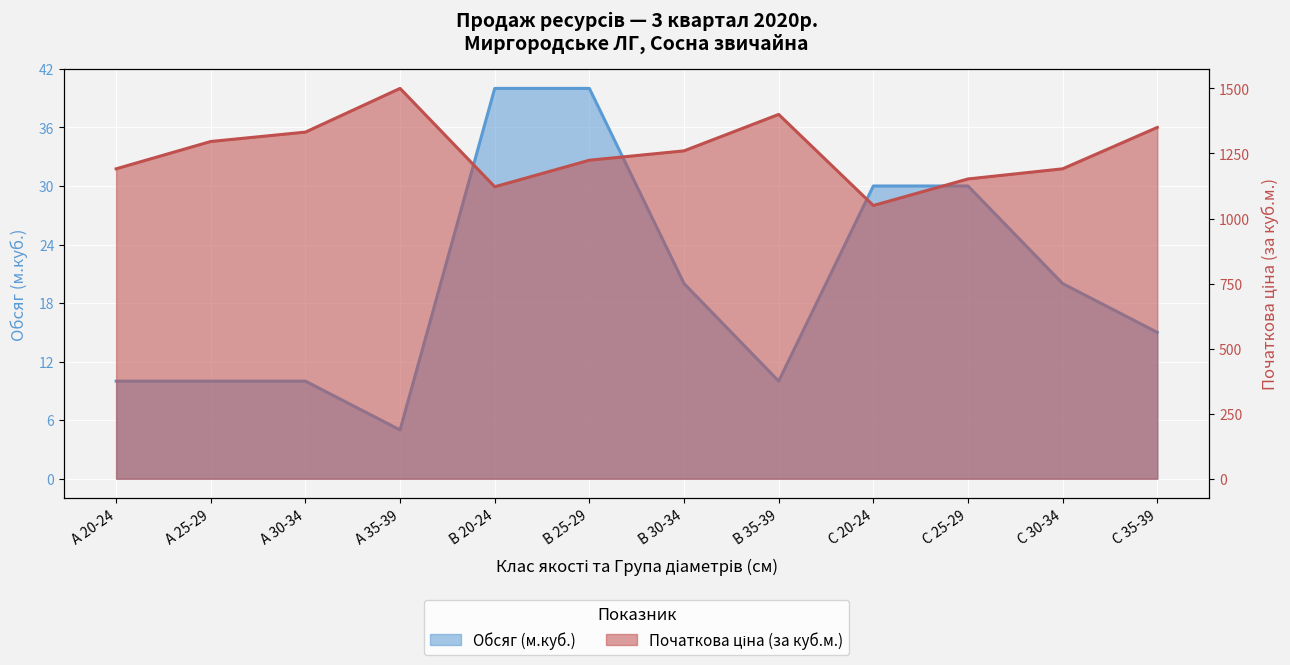

True or false: Обсяг (м.куб.) and Початкова ціна (за куб.м.) cross at least once.

False